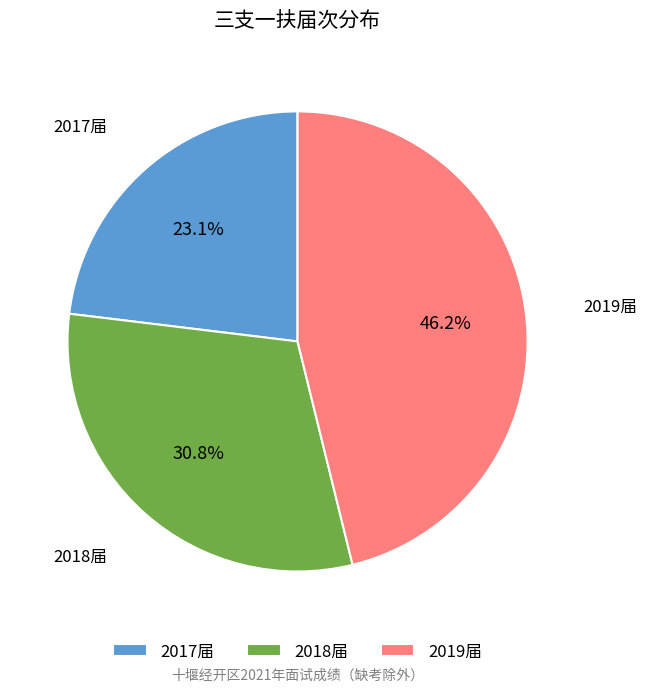

Is there a majority slice in this chart?

No